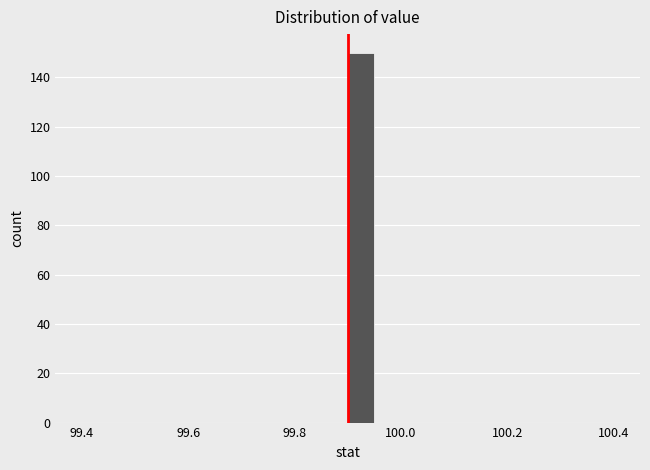

Around what value on the x-axis is the tallest bar? Give the approximate position of its centre, as read against the axis.

99.92